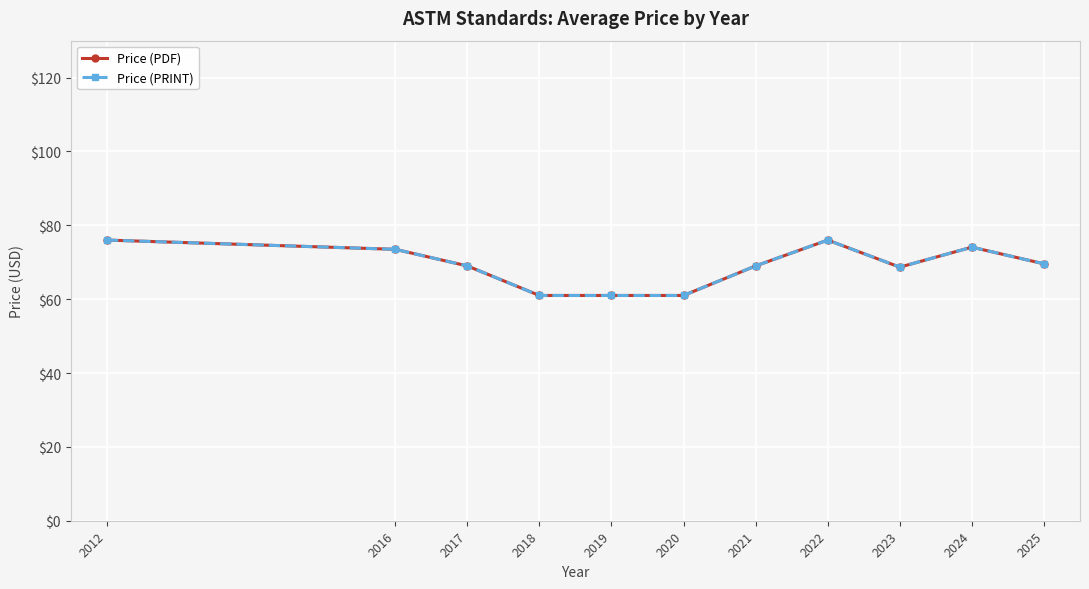

At 2024, list the series in order from smallest to largest.

Price (PDF), Price (PRINT)